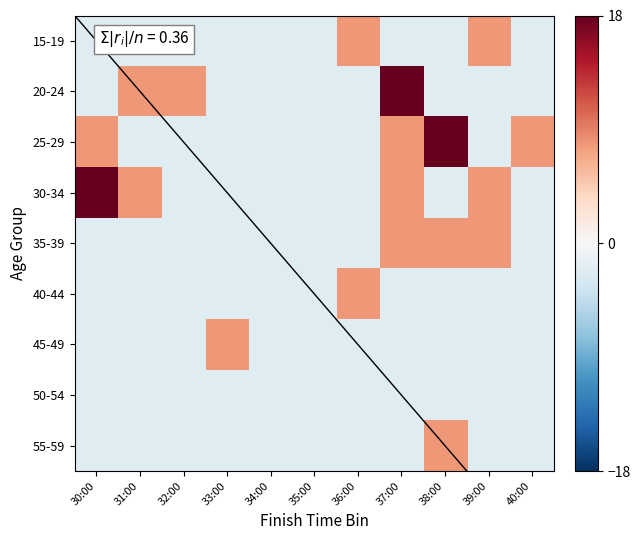

Reading left to right, what are all the values shown in this chart?

15-19: 30:00=-2.2	31:00=-2.2	32:00=-2.2	33:00=-2.2	34:00=-2.2	35:00=-2.2	36:00=7.9	37:00=-2.2	38:00=-2.2	39:00=7.9	40:00=-2.2
20-24: 30:00=-2.2	31:00=7.9	32:00=7.9	33:00=-2.2	34:00=-2.2	35:00=-2.2	36:00=-2.2	37:00=18.0	38:00=-2.2	39:00=-2.2	40:00=-2.2
25-29: 30:00=7.9	31:00=-2.2	32:00=-2.2	33:00=-2.2	34:00=-2.2	35:00=-2.2	36:00=-2.2	37:00=7.9	38:00=18.0	39:00=-2.2	40:00=7.9
30-34: 30:00=18.0	31:00=7.9	32:00=-2.2	33:00=-2.2	34:00=-2.2	35:00=-2.2	36:00=-2.2	37:00=7.9	38:00=-2.2	39:00=7.9	40:00=-2.2
35-39: 30:00=-2.2	31:00=-2.2	32:00=-2.2	33:00=-2.2	34:00=-2.2	35:00=-2.2	36:00=-2.2	37:00=7.9	38:00=7.9	39:00=7.9	40:00=-2.2
40-44: 30:00=-2.2	31:00=-2.2	32:00=-2.2	33:00=-2.2	34:00=-2.2	35:00=-2.2	36:00=7.9	37:00=-2.2	38:00=-2.2	39:00=-2.2	40:00=-2.2
45-49: 30:00=-2.2	31:00=-2.2	32:00=-2.2	33:00=7.9	34:00=-2.2	35:00=-2.2	36:00=-2.2	37:00=-2.2	38:00=-2.2	39:00=-2.2	40:00=-2.2
50-54: 30:00=-2.2	31:00=-2.2	32:00=-2.2	33:00=-2.2	34:00=-2.2	35:00=-2.2	36:00=-2.2	37:00=-2.2	38:00=-2.2	39:00=-2.2	40:00=-2.2
55-59: 30:00=-2.2	31:00=-2.2	32:00=-2.2	33:00=-2.2	34:00=-2.2	35:00=-2.2	36:00=-2.2	37:00=-2.2	38:00=7.9	39:00=-2.2	40:00=-2.2